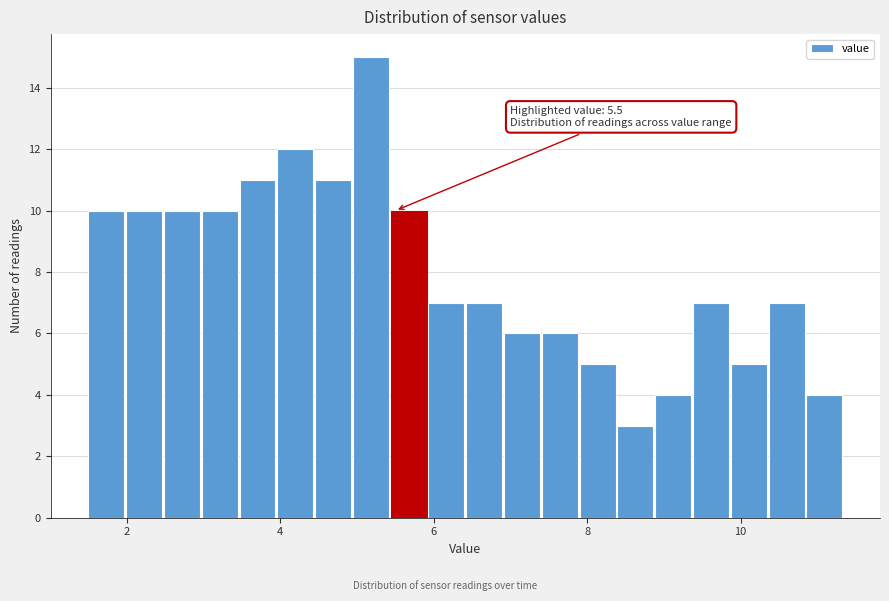

Read against the x-axis, roughly where is the centre of the tallest bar?

5.2